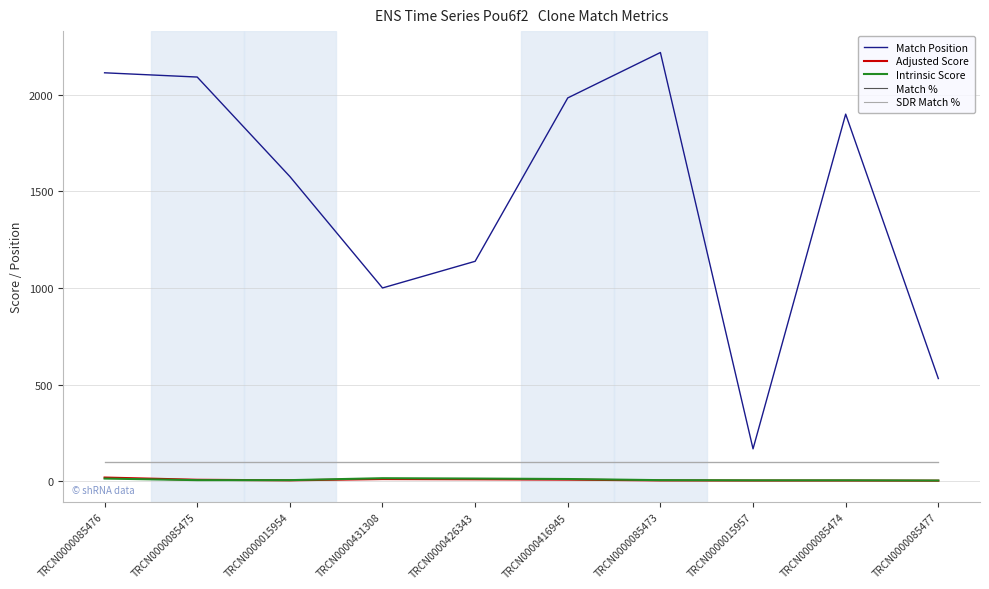

Rank the categories by Match % value from highest to lowest.

TRCN0000085476, TRCN0000085475, TRCN0000015954, TRCN0000431308, TRCN0000426343, TRCN0000416945, TRCN0000085473, TRCN0000015957, TRCN0000085474, TRCN0000085477